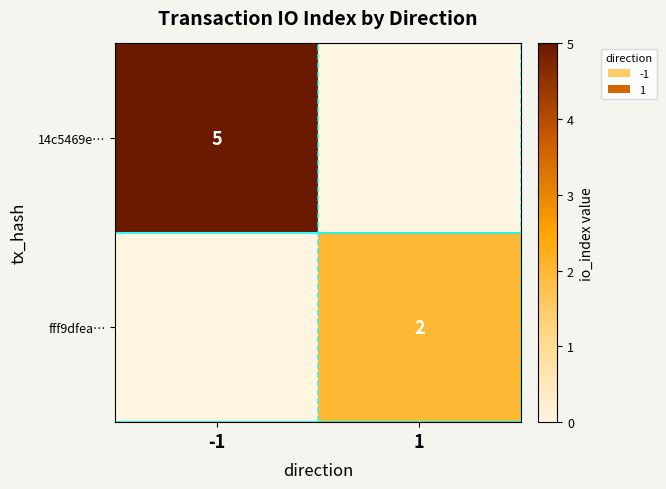

The value of 14c5469e… at -1 is 1. True or false?

False